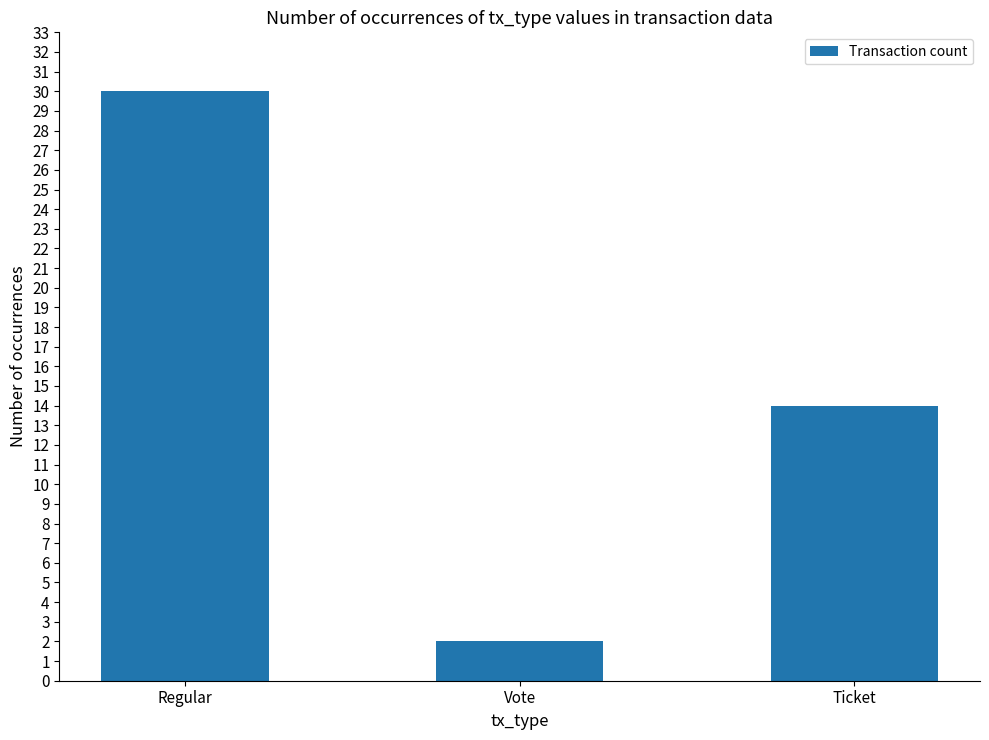

Rank the categories by value from highest to lowest.

Regular, Ticket, Vote